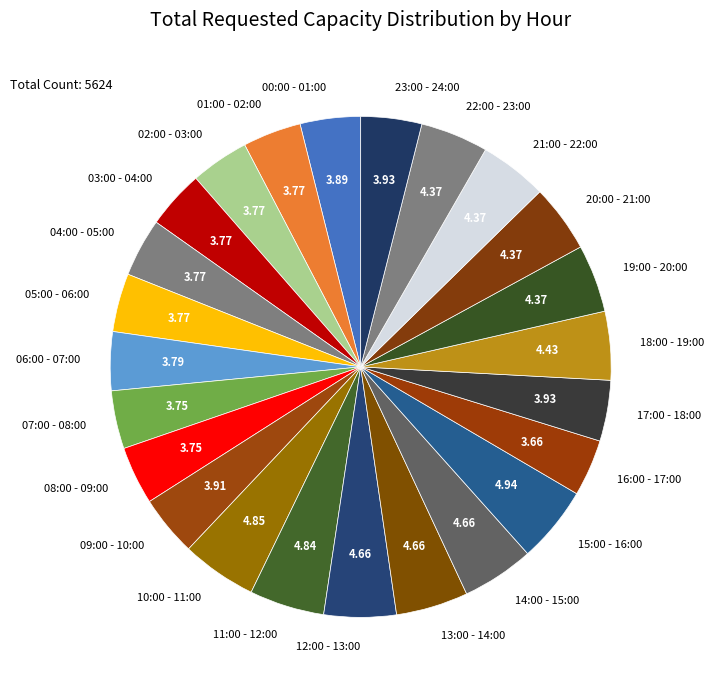

Between 18:00 - 19:00 and 03:00 - 04:00, which is larger?

18:00 - 19:00